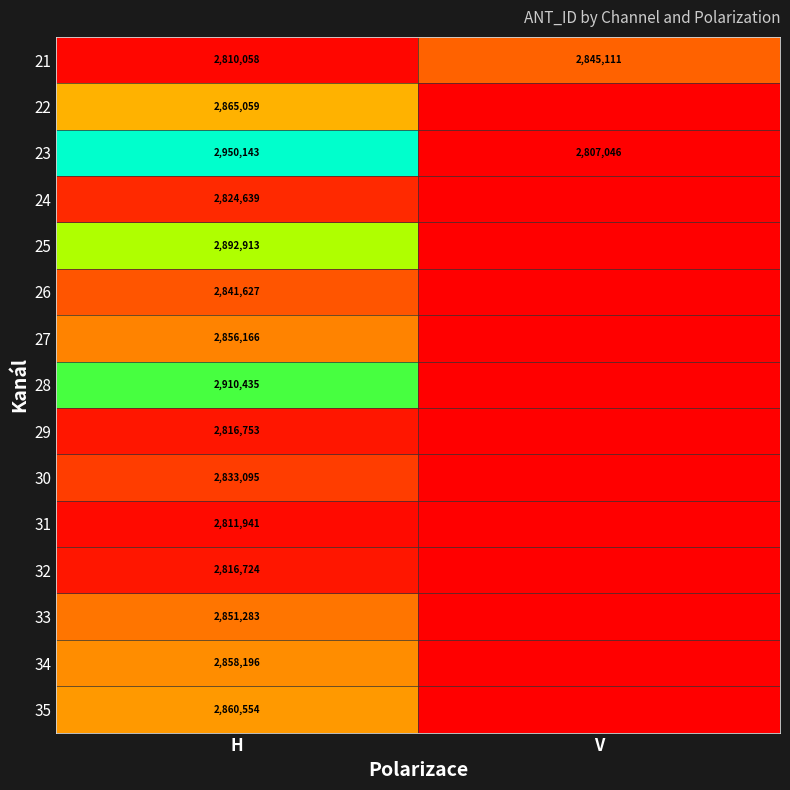

What is the difference between the highest and lowest values at H?

140085